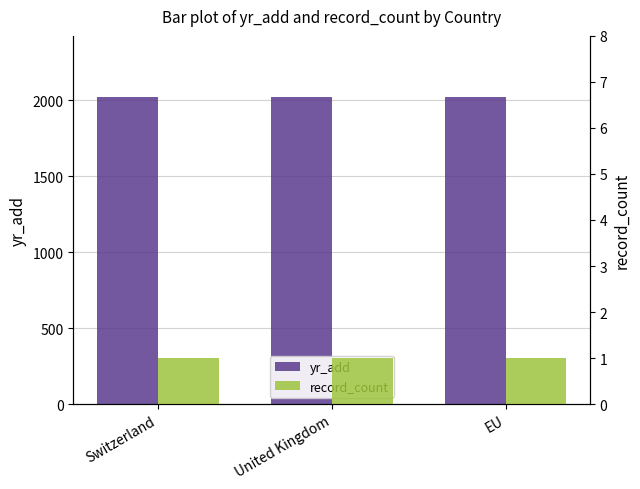

Reading left to right, what are all the values shown in this chart?

yr_add: 2019	2020	2019
record_count: 1	1	1